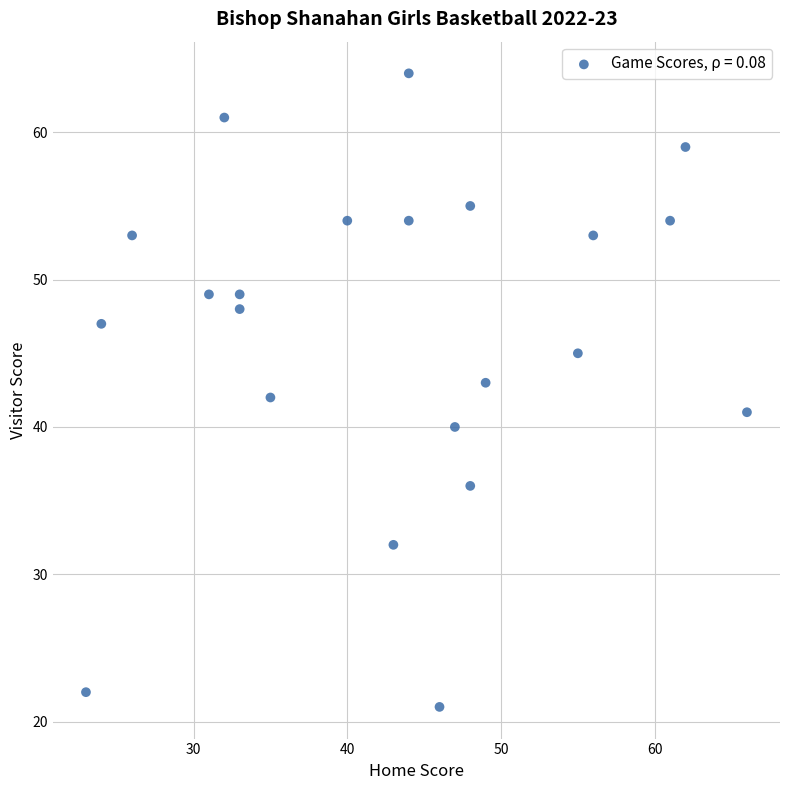

What is the range of X values (max minus min)?

43